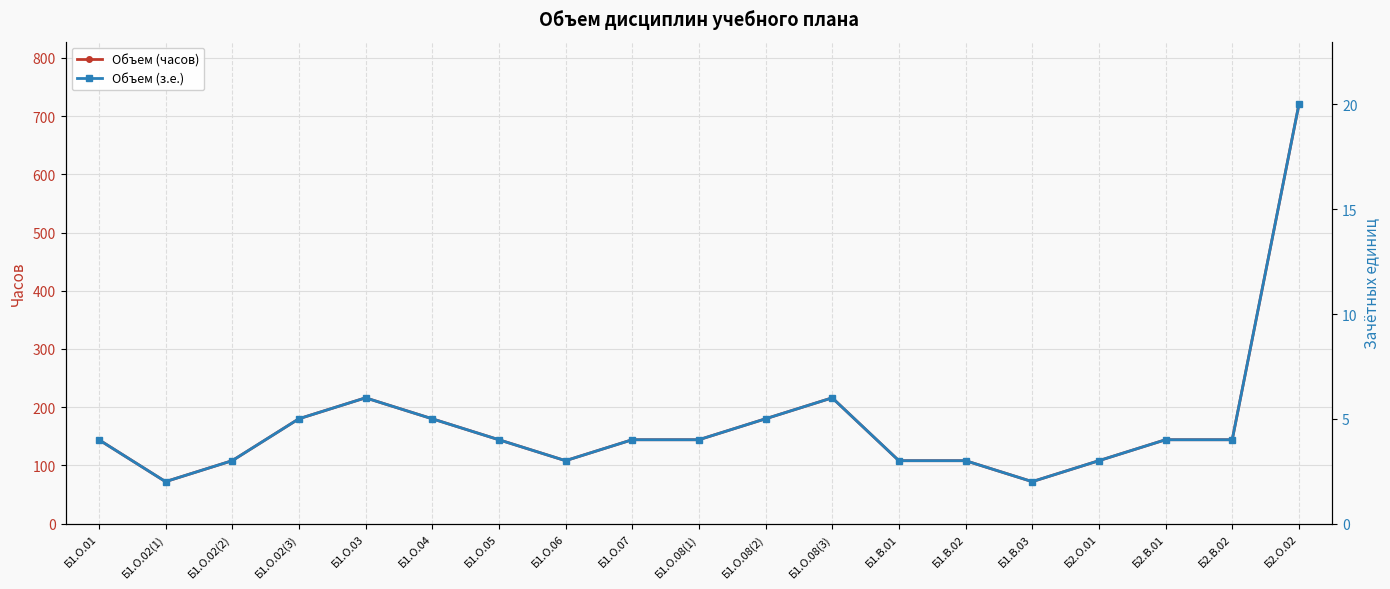

What is the greatest value displayed?

720